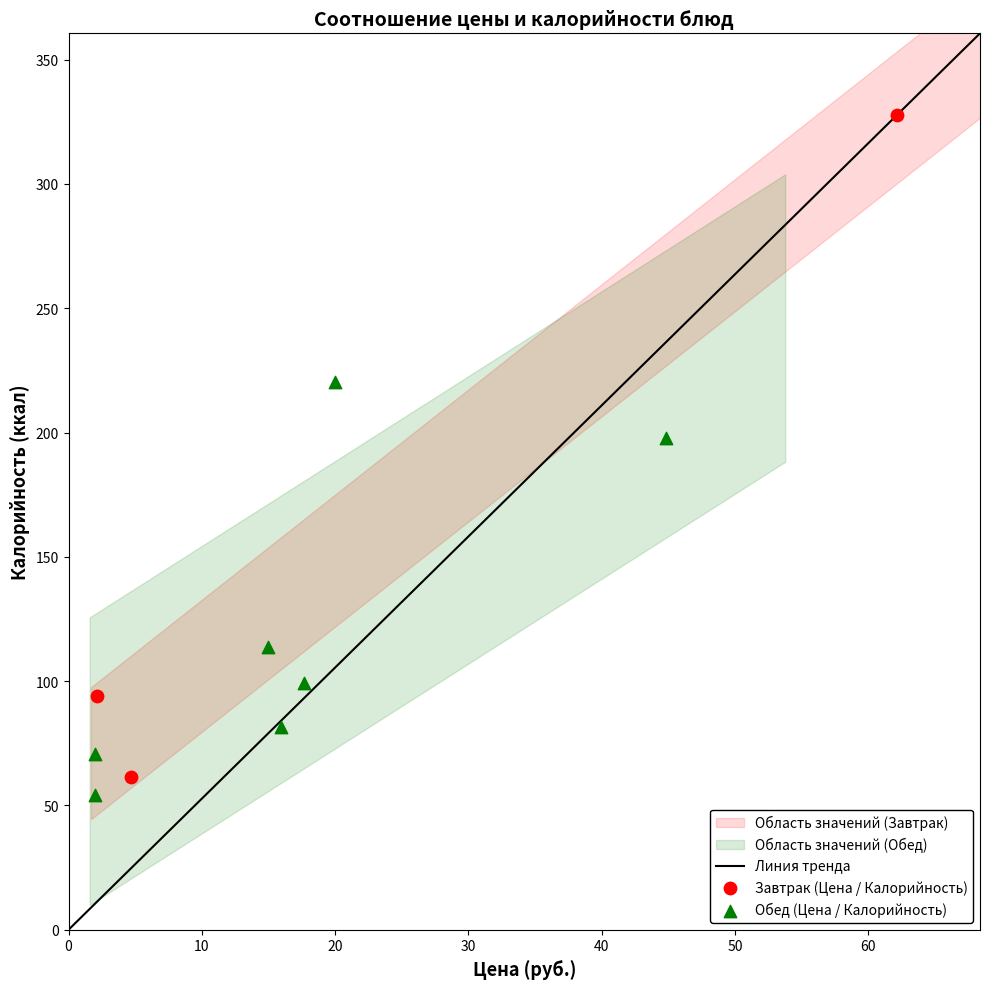

Which series contains the highest Y value?

Завтрак (Цена / Калорийность)